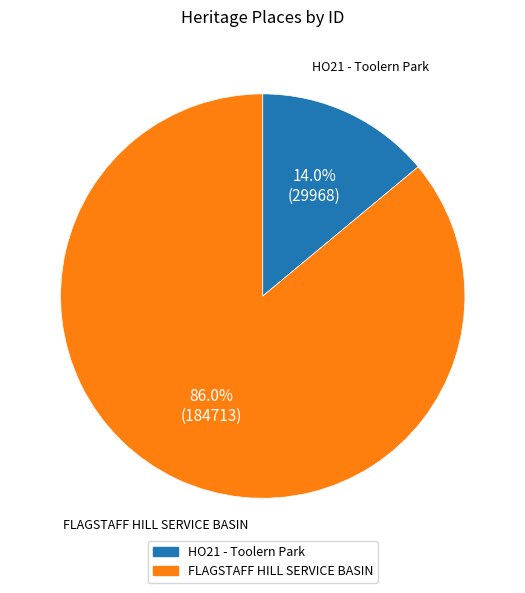

Count the number of slices in the pie.

2